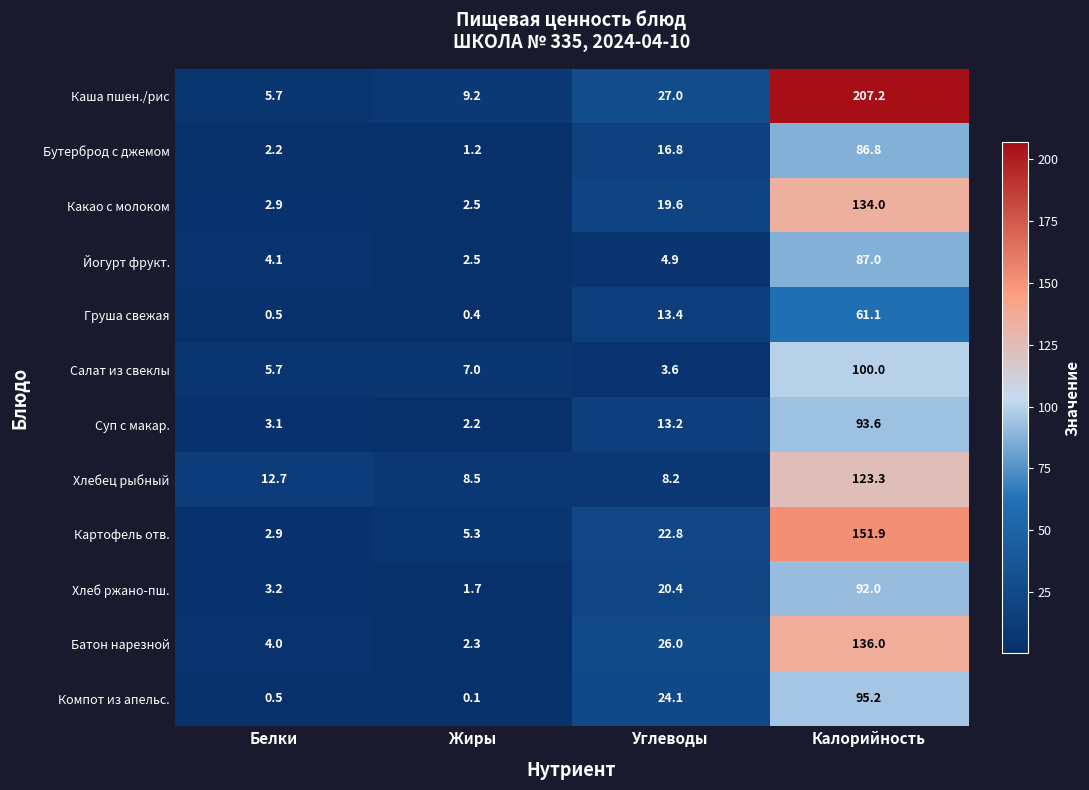

What is the average value of the Йогурт фрукт. series?

24.6